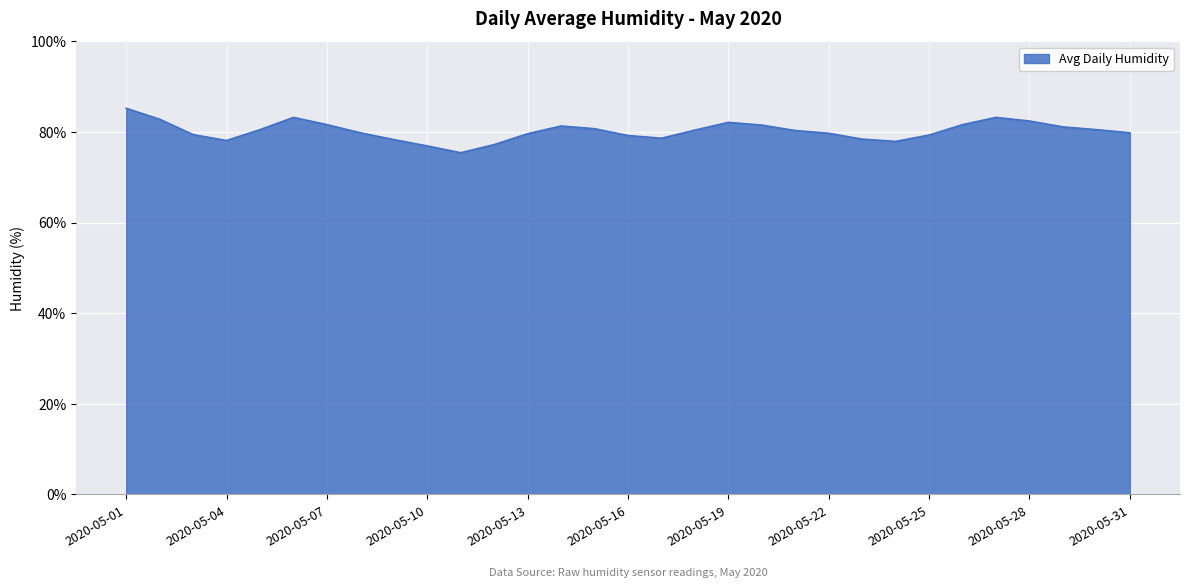

What is the maximum value shown in the chart?

85.2